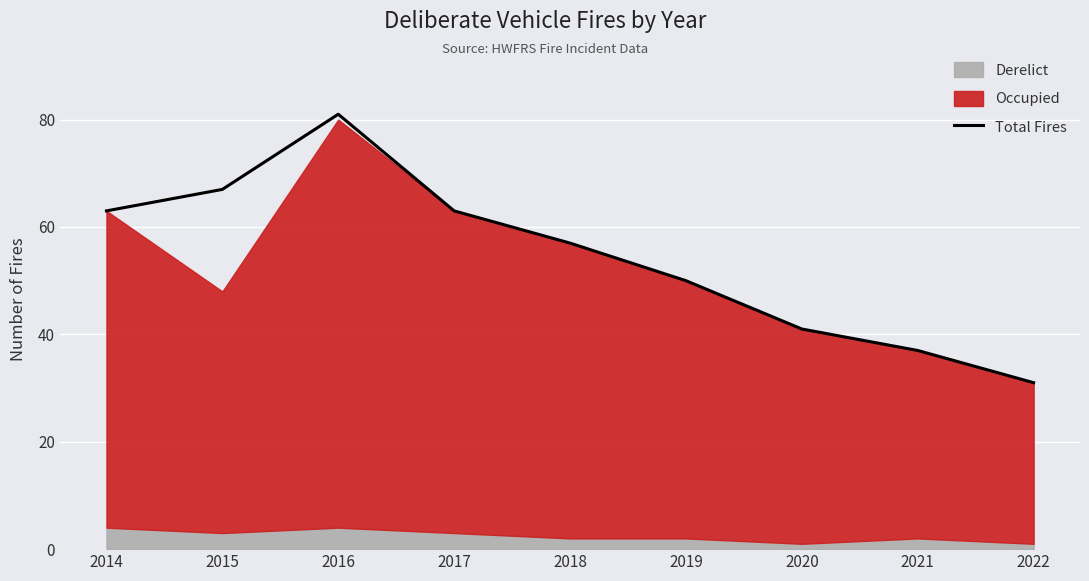

List the labels in order of value, smallest first.

2022, 2021, 2020, 2019, 2018, 2014, 2017, 2015, 2016